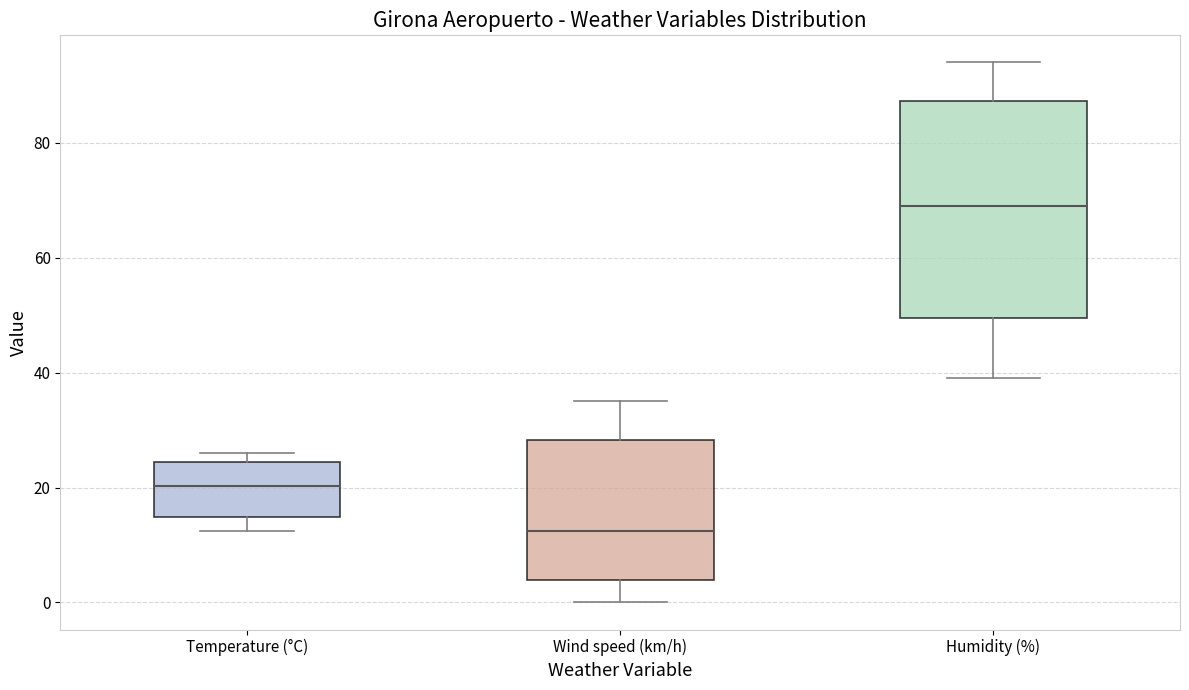

Reading left to right, transcribe this box plot: for each box, give where its median line is, the range the box spans, and where its two whiskers end, as read against the y-axis. The values are not printed on the chart, so give them approximately, as read against the axis.

Temperature (°C): median 20, box 14 to 24, whiskers 12 to 26
Wind speed (km/h): median 12, box 4 to 28, whiskers 0 to 36
Humidity (%): median 70, box 50 to 88, whiskers 40 to 94